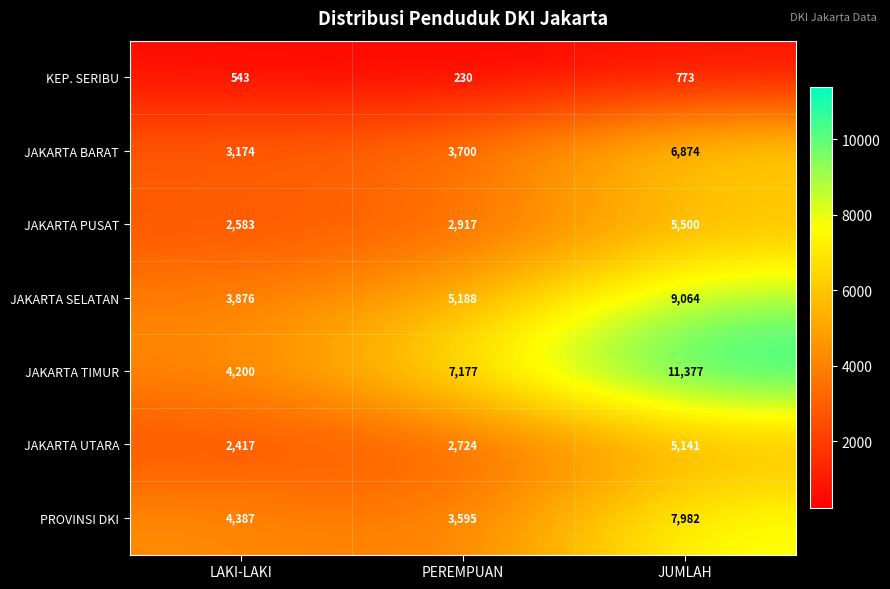

What is the smallest value displayed?

230